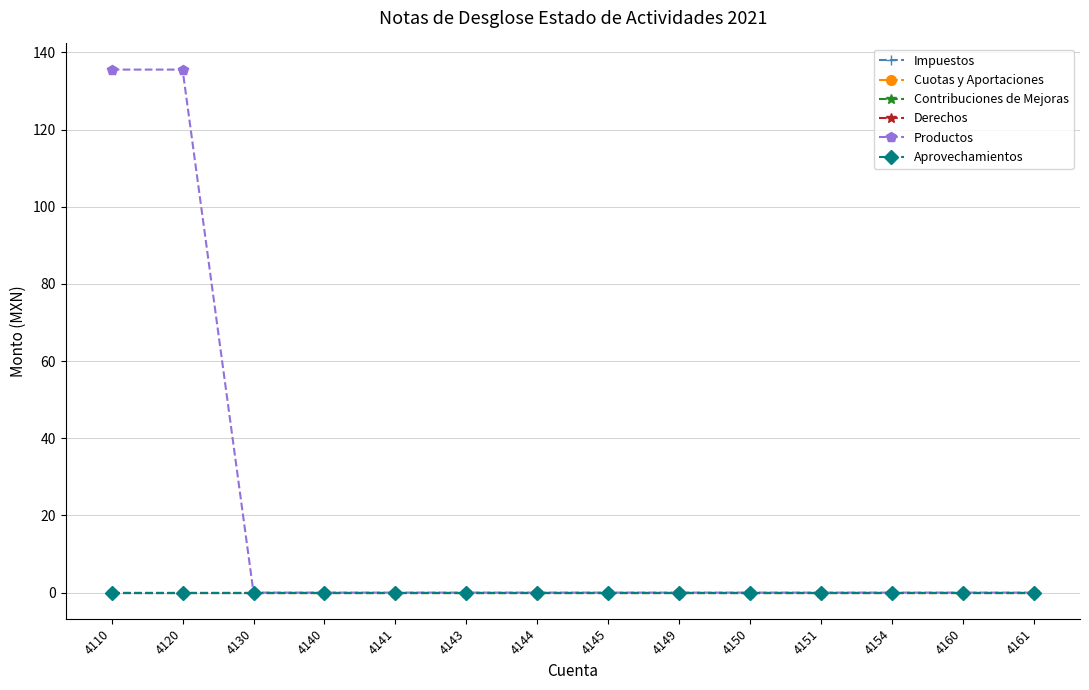

Does the chart have visible grid lines?

Yes